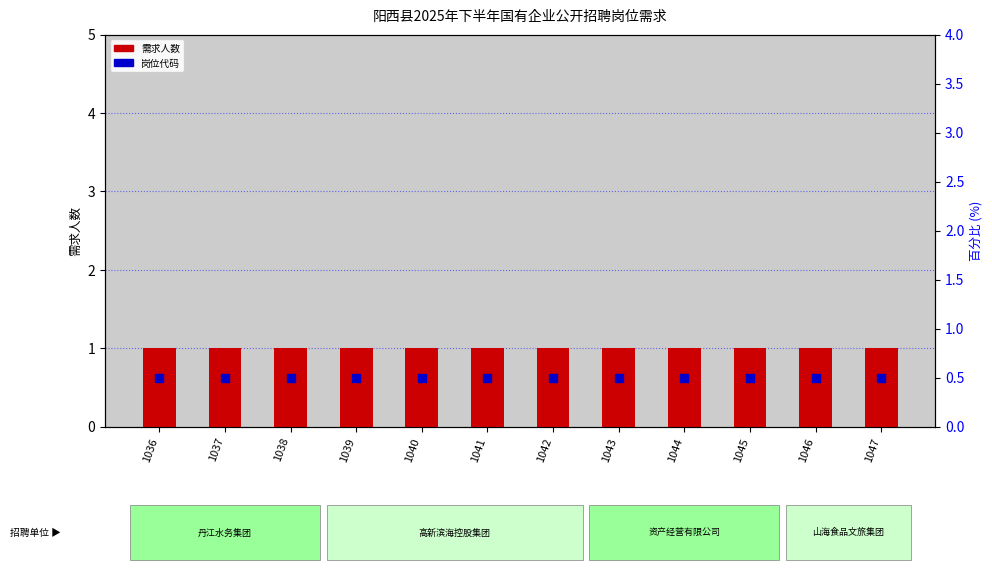

What are all the series names shown in the legend?

需求人数, 岗位代码百分位